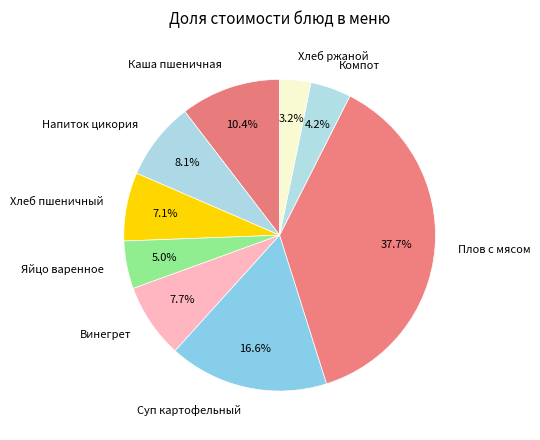

Is Суп картофельный the majority of the pie?

No